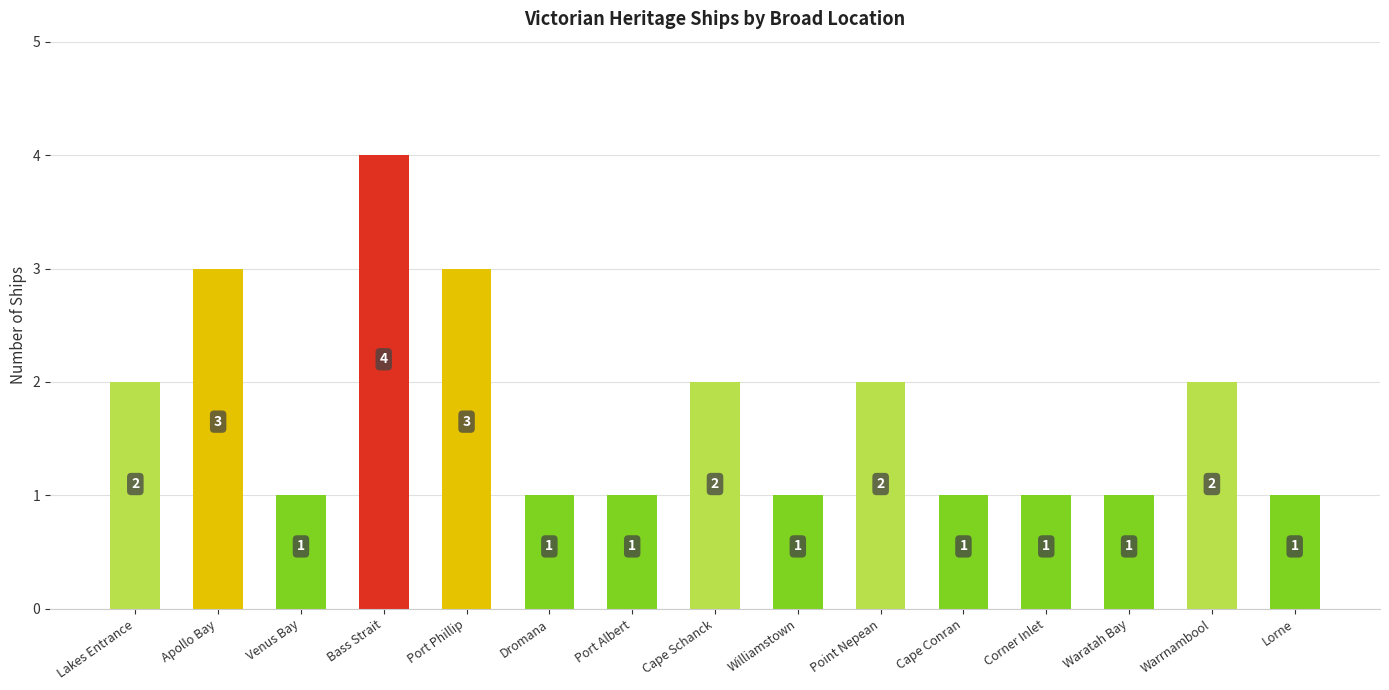

Approximately how many times larger is the value at Warrnambool compared to Point Nepean?

1.0